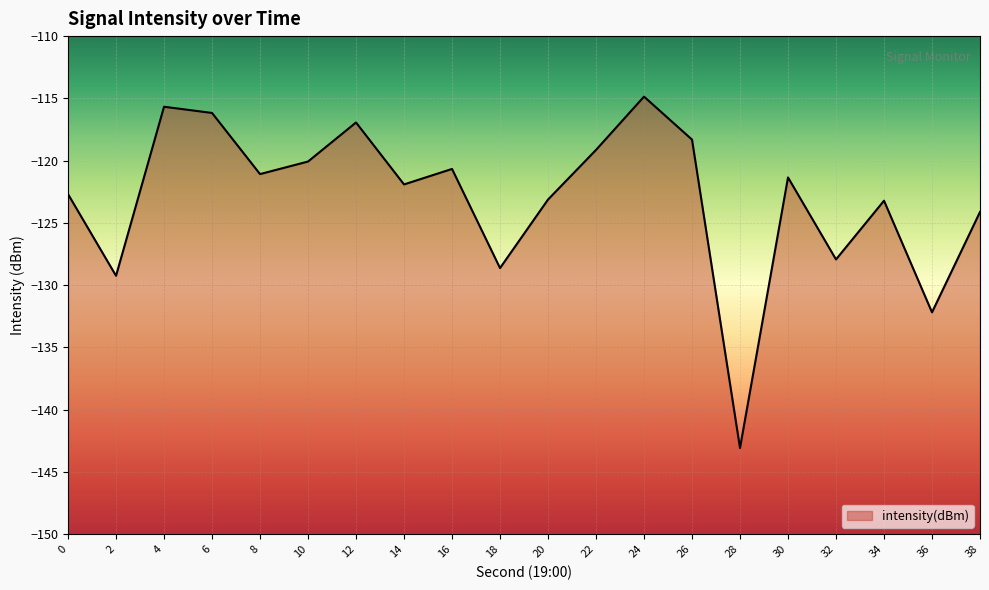

Rank the categories by value from lowest to highest.

28, 36, 2, 18, 32, 38, 34, 20, 0, 14, 30, 8, 16, 10, 22, 26, 12, 6, 4, 24